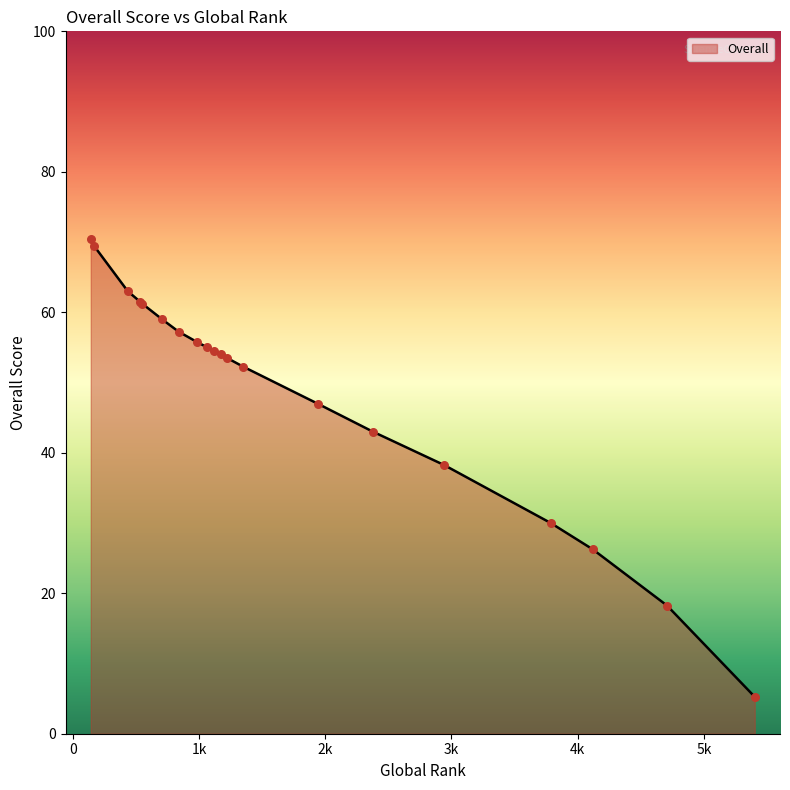

What is the greatest value displayed?

70.5